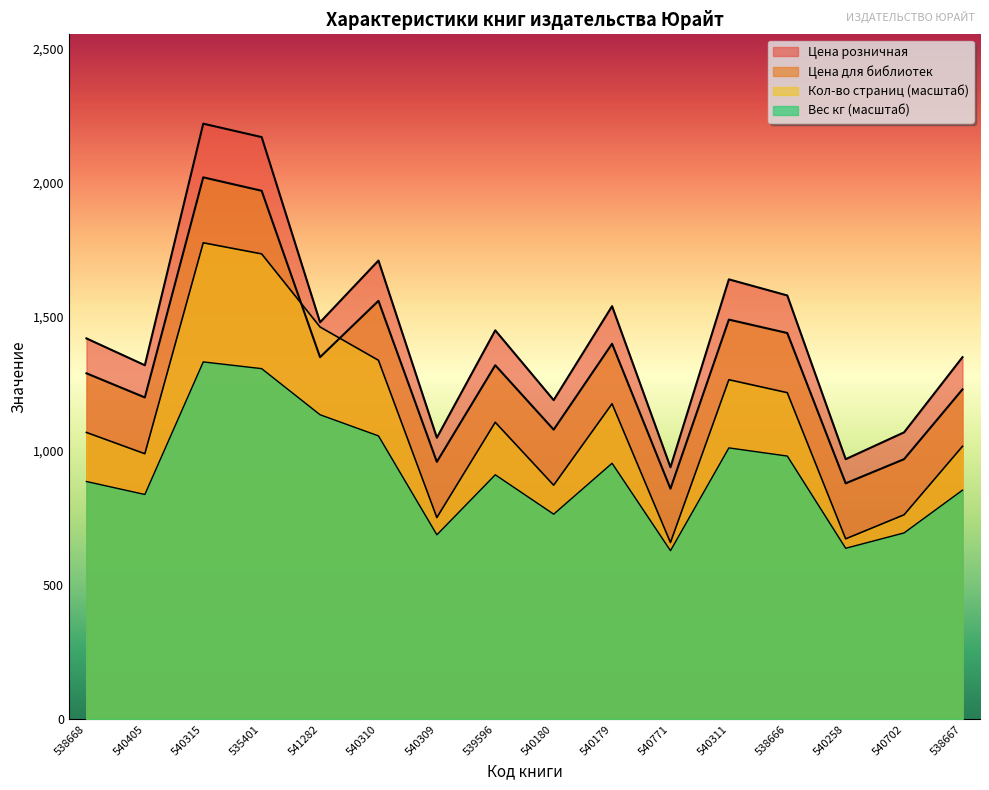

Does the chart have visible grid lines?

No